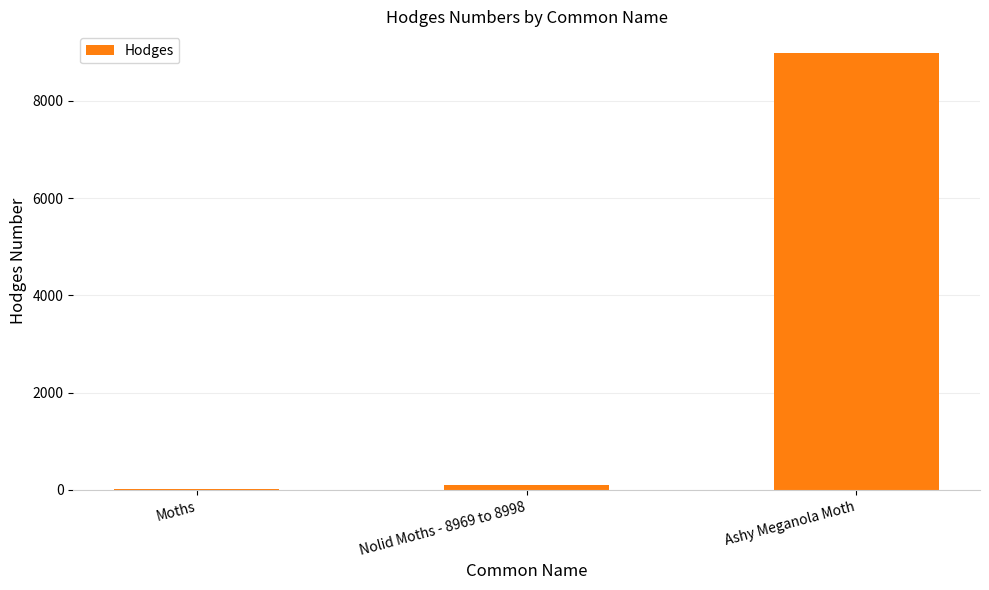

What is the average value?

3035.2